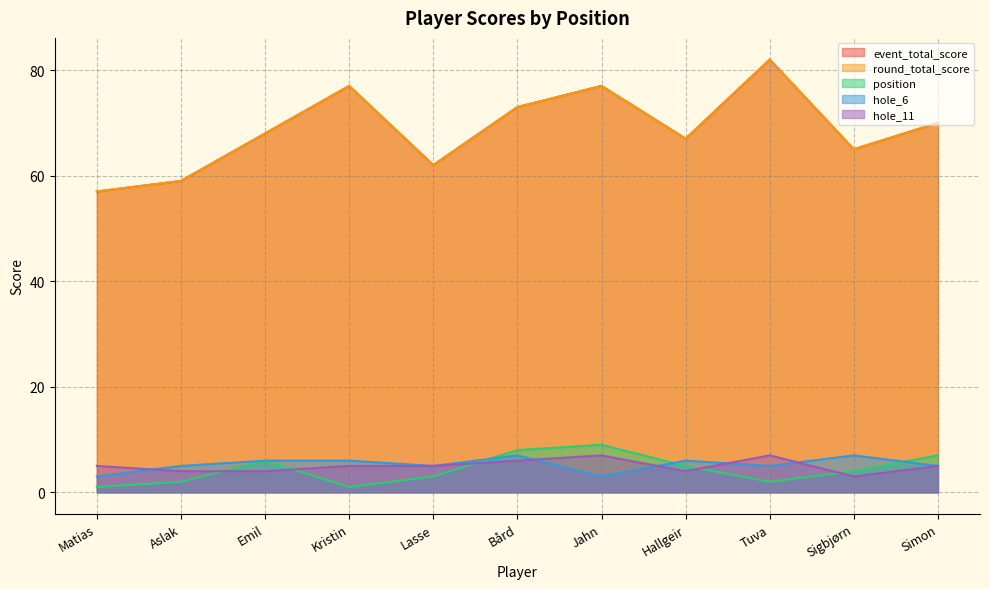

What is the minimum value for hole_6?

3